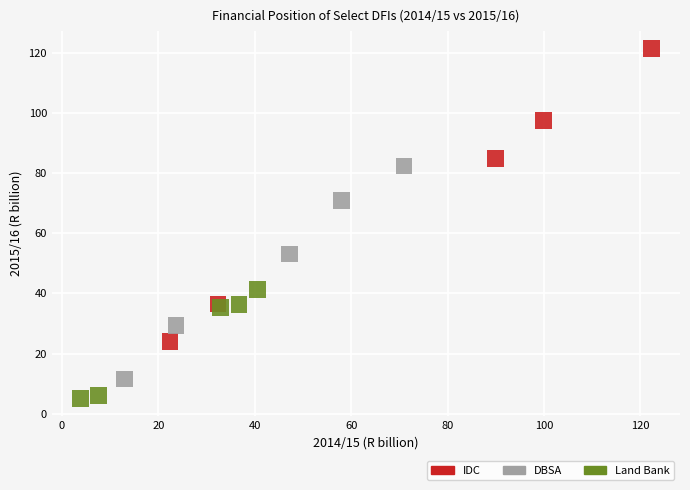

What are all the series names shown in the legend?

IDC, DBSA, Land Bank